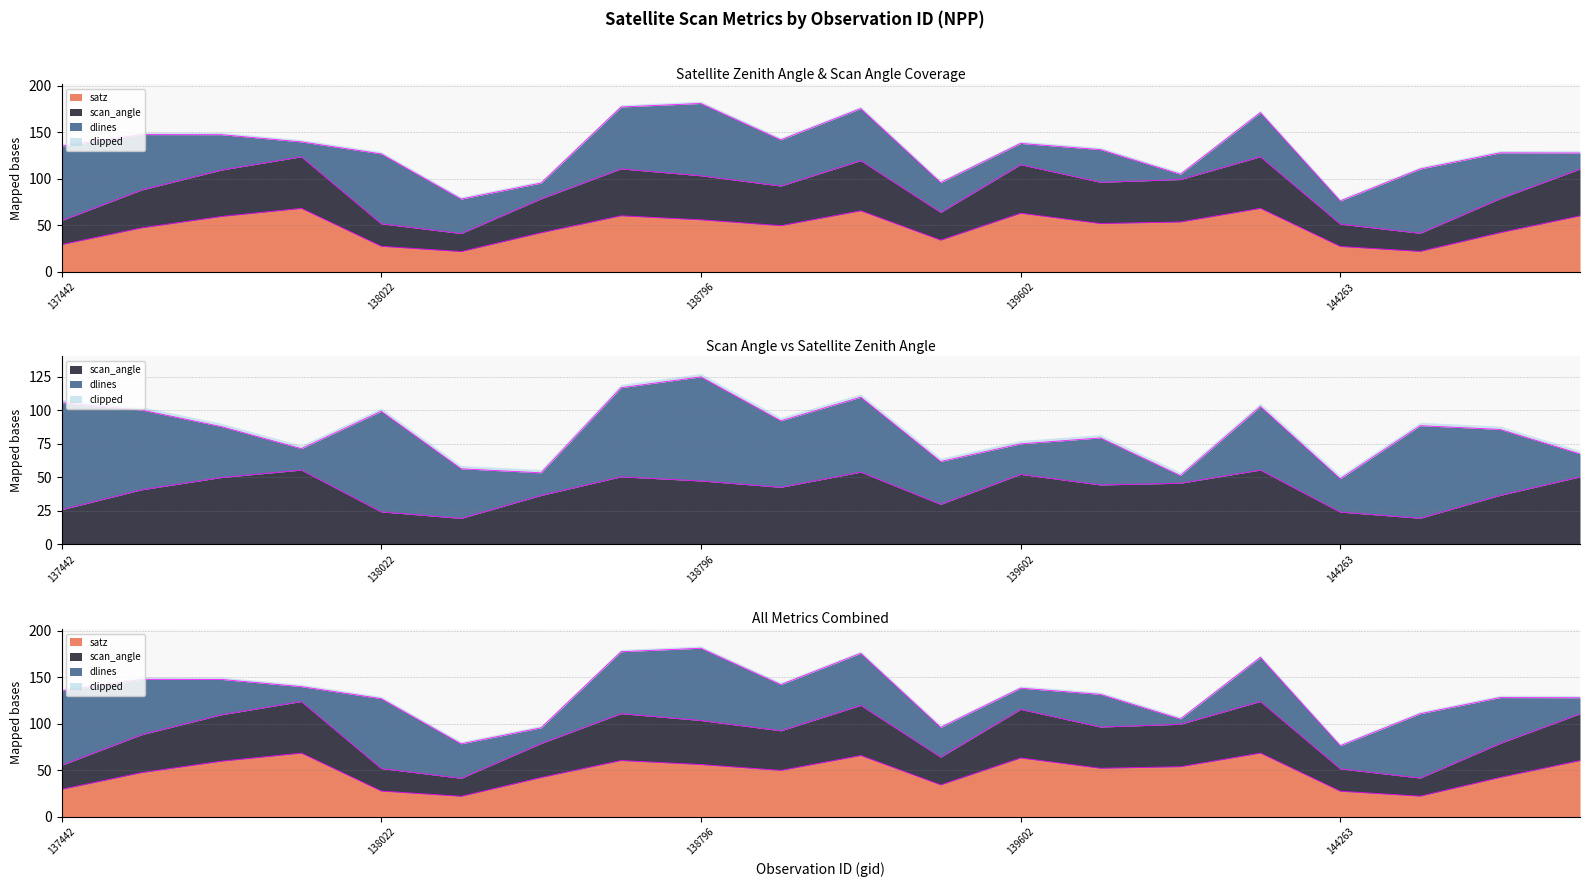

True or false: scan_angle and satz cross at least once.

False